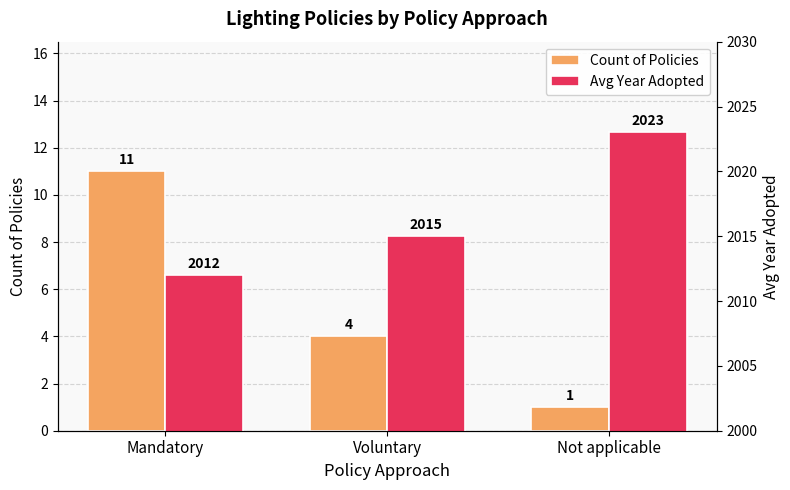

What is the label of the 2nd bar from the right?

Voluntary